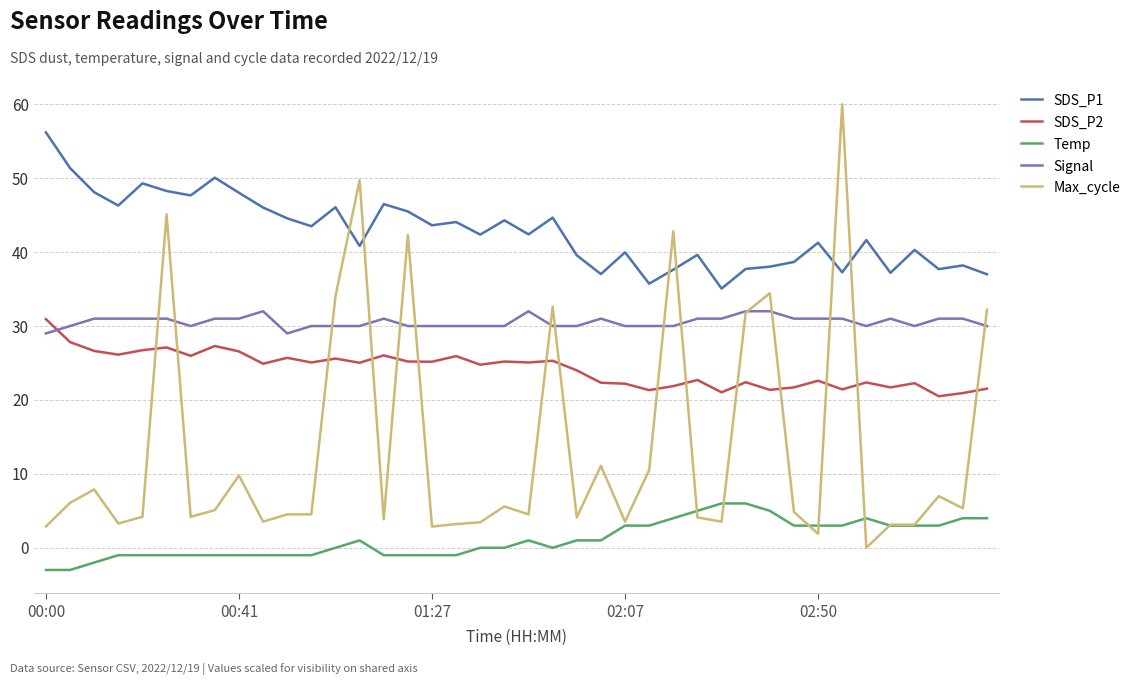

True or false: SDS_P1 and Temp intersect in this chart.

False